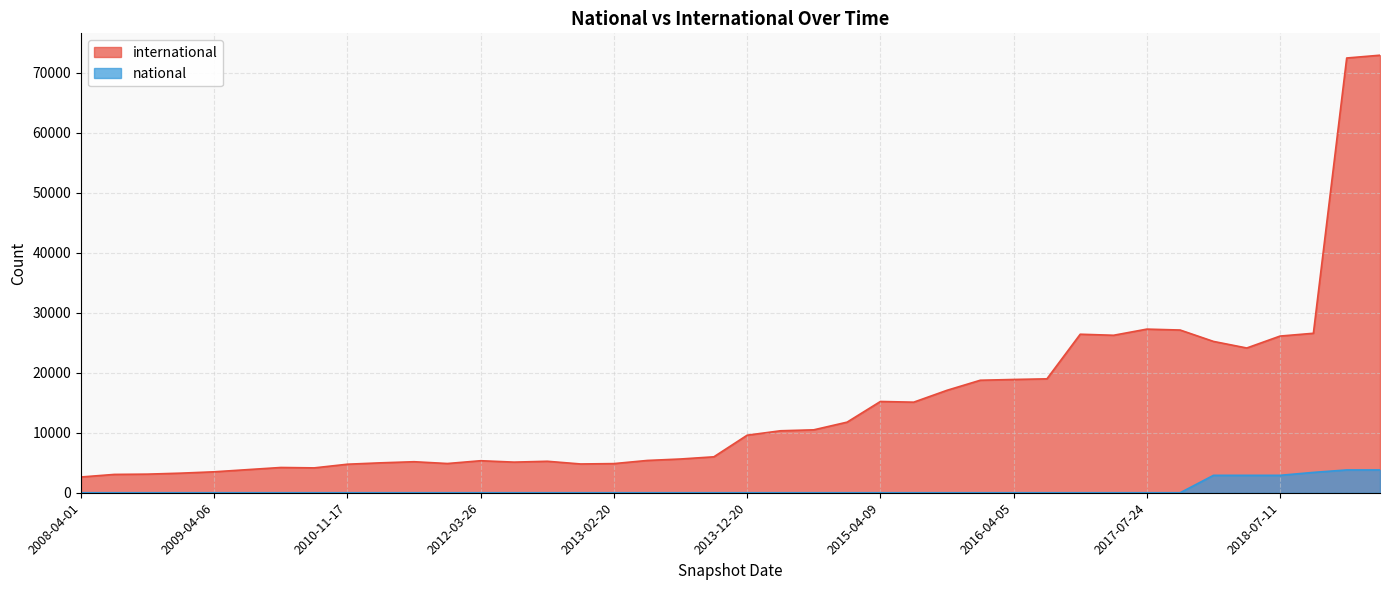

What are all the series names shown in the legend?

international, national